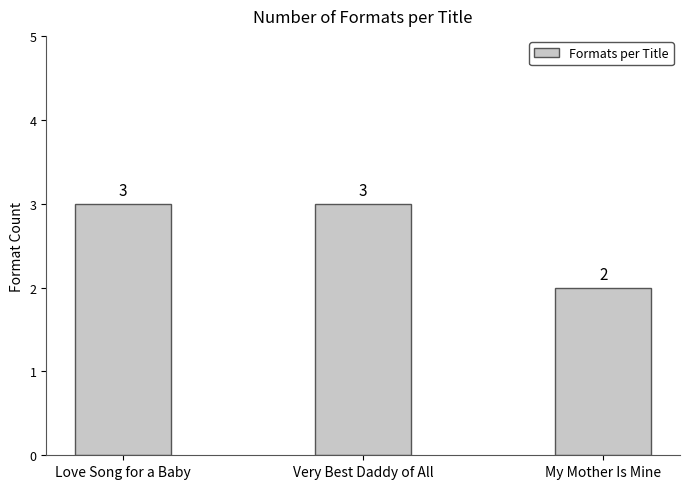

Where is the data nearest to the value 2?

My Mother Is Mine